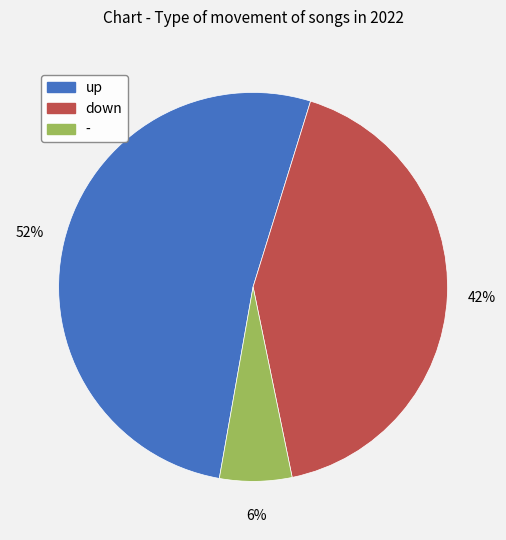

Between up and down, which is larger?

up